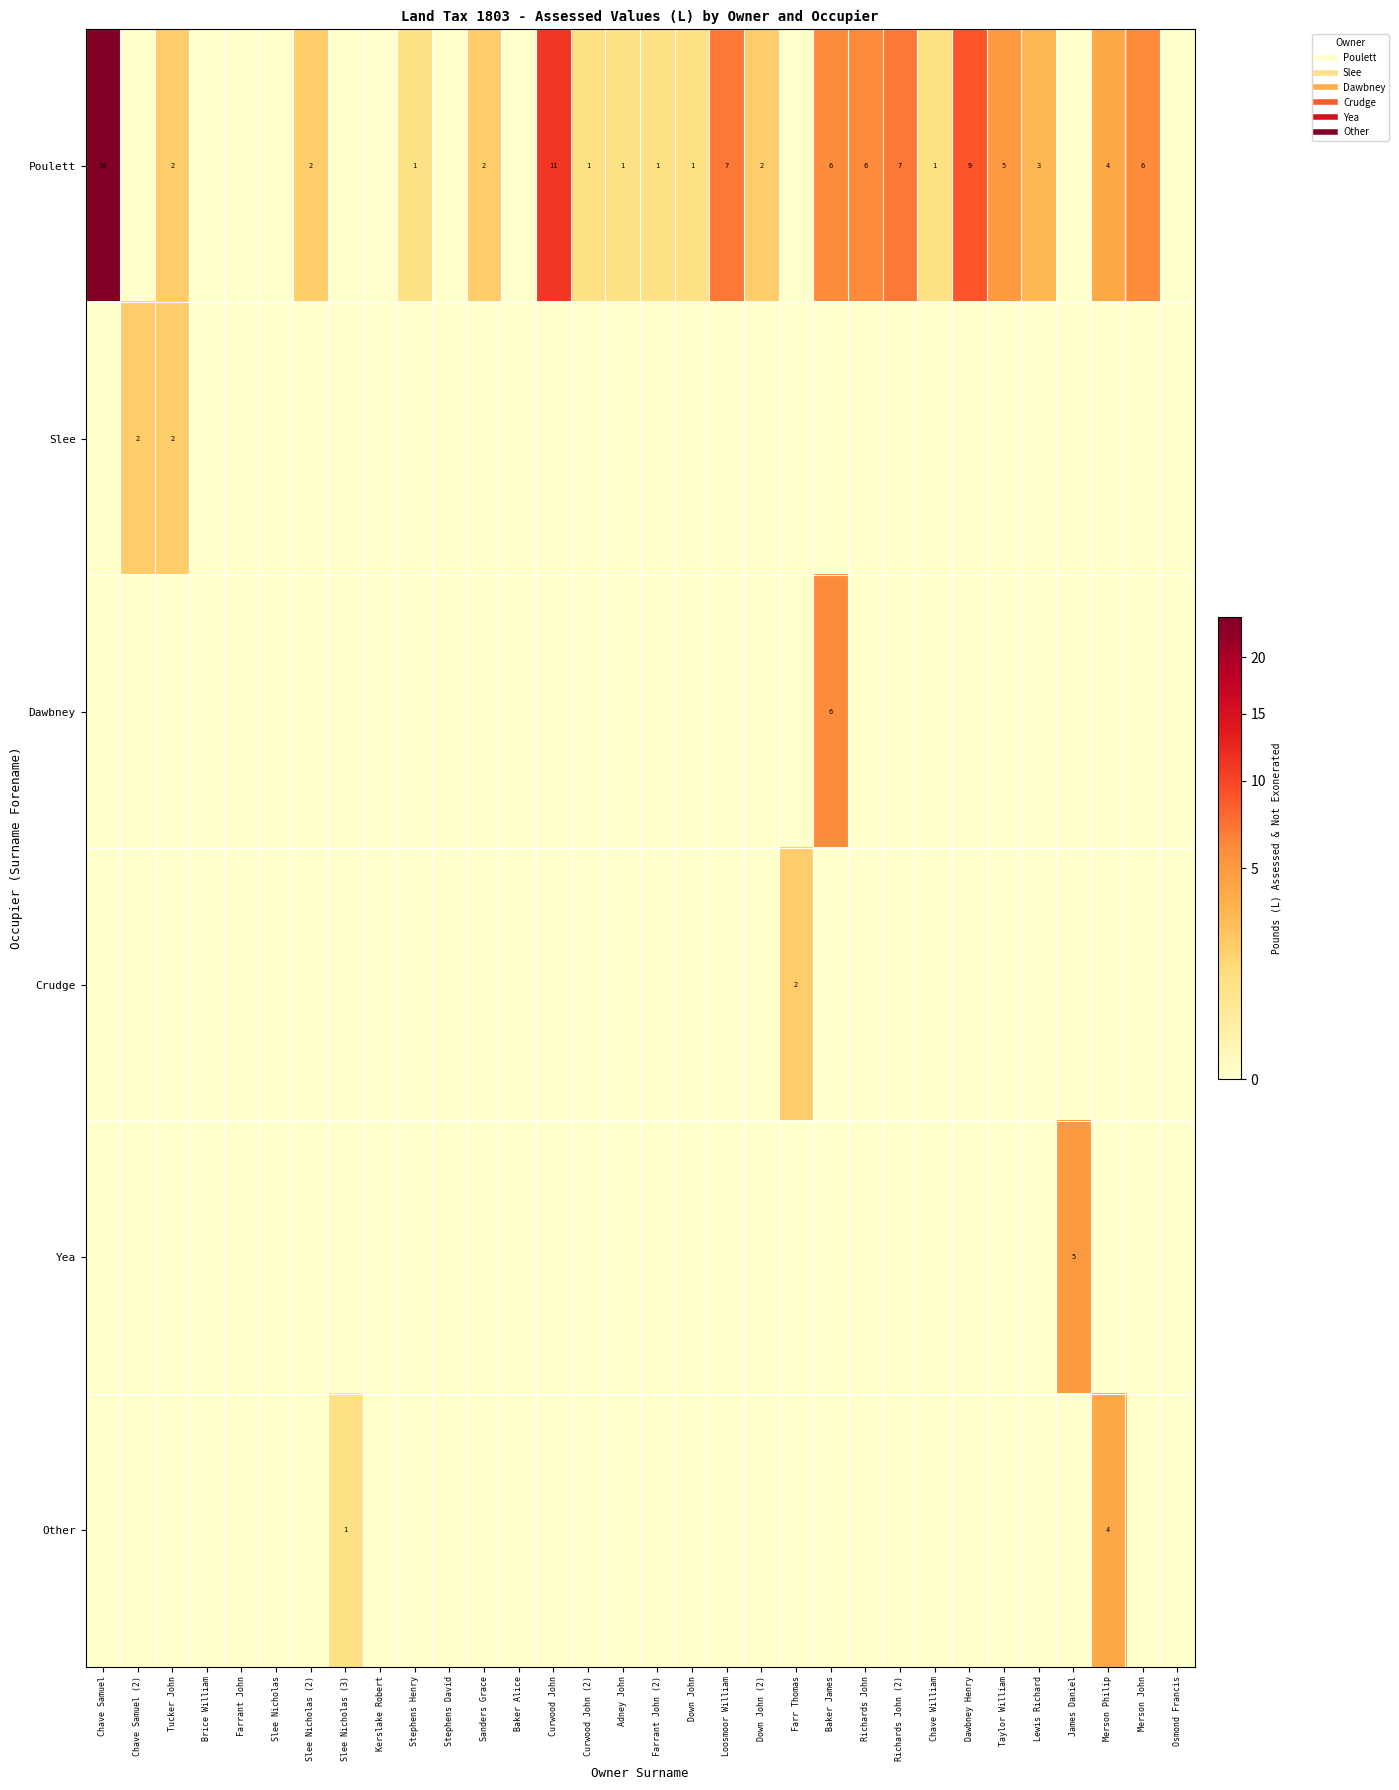

Which series has the largest range (max minus min)?

Poulett